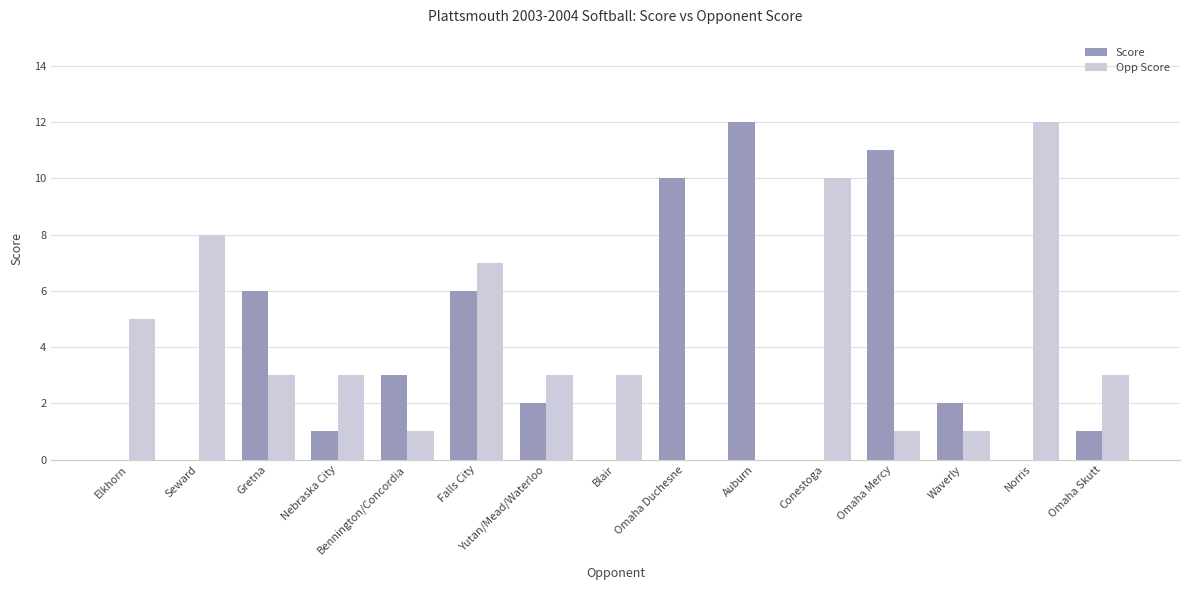

Count the number of data series in this chart.

2